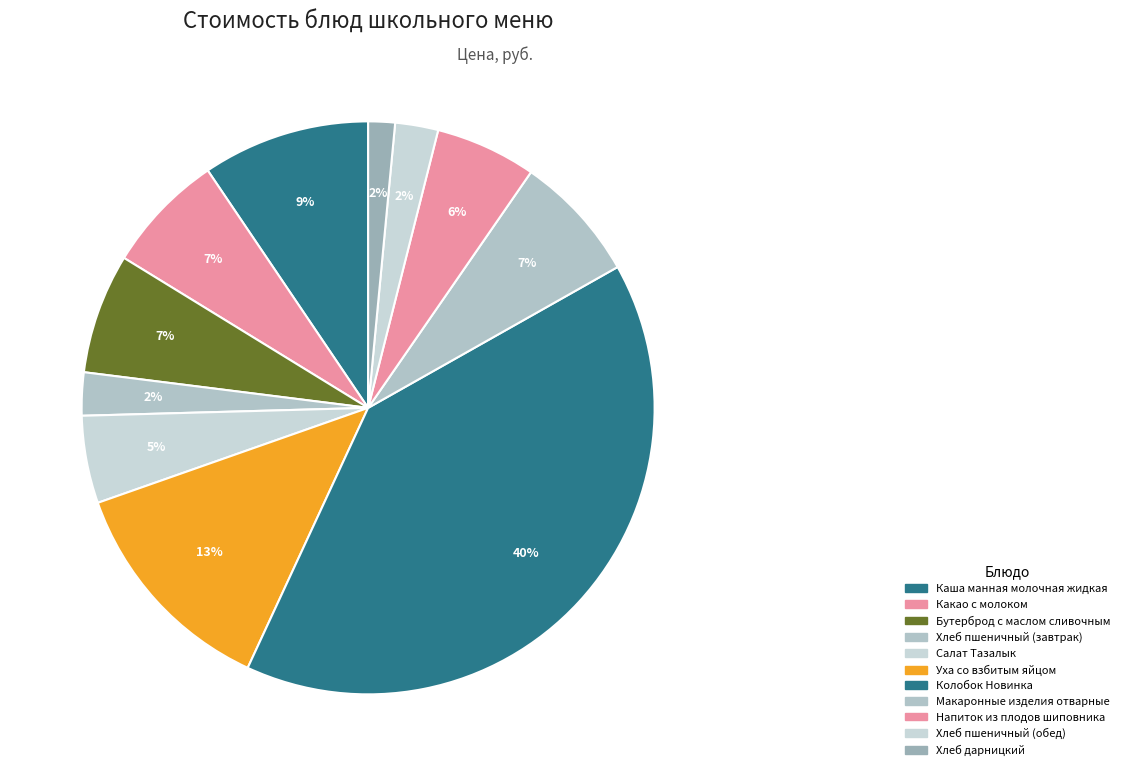

How many segments does this pie chart have?

11